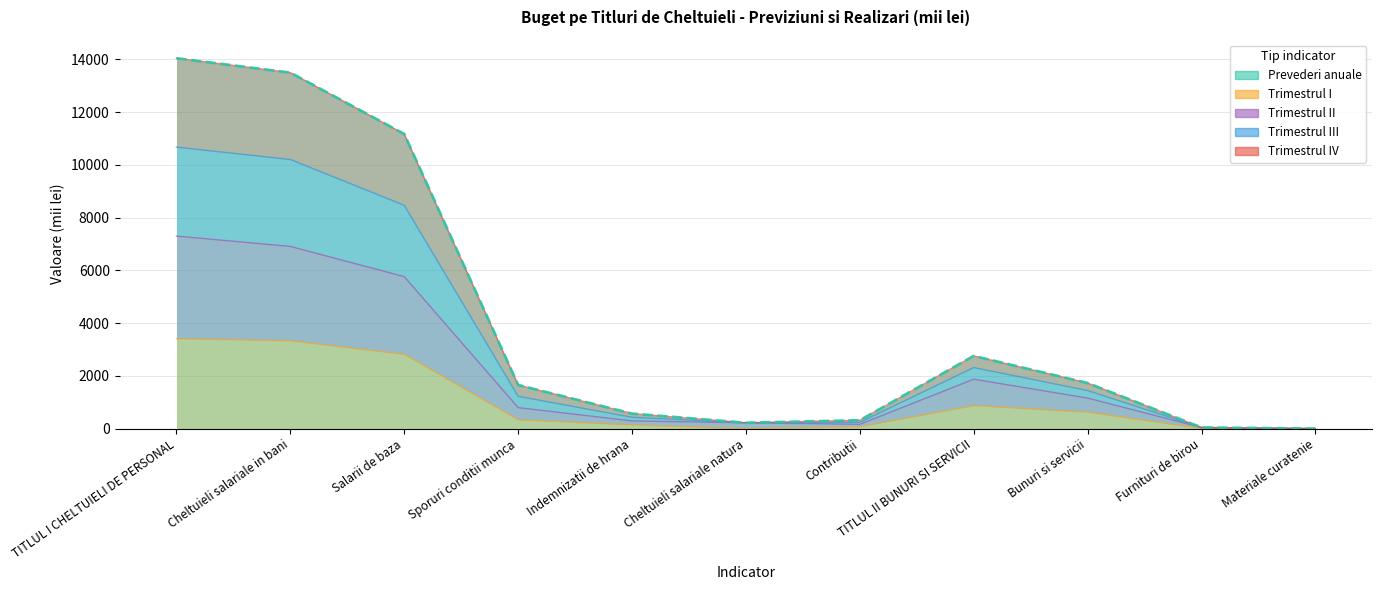

Between Cheltuieli salariale natura and Salarii de baza, which is larger?

Salarii de baza